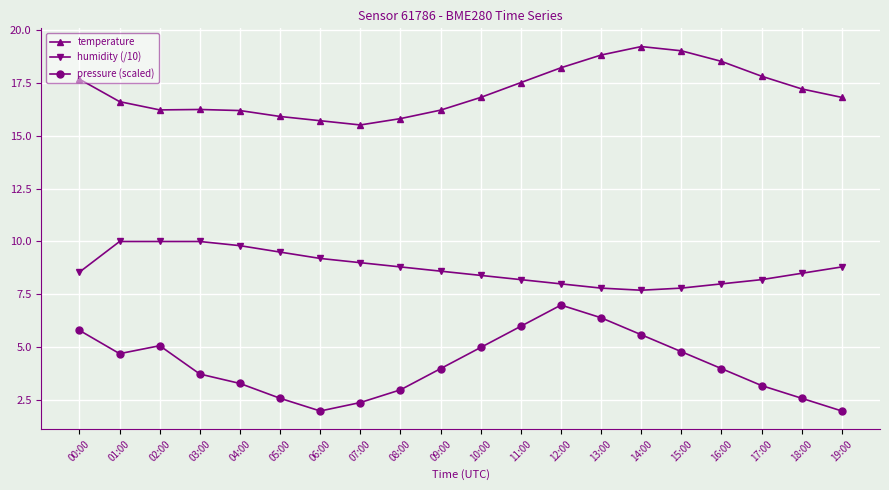

What position from the left is 13:00?

14